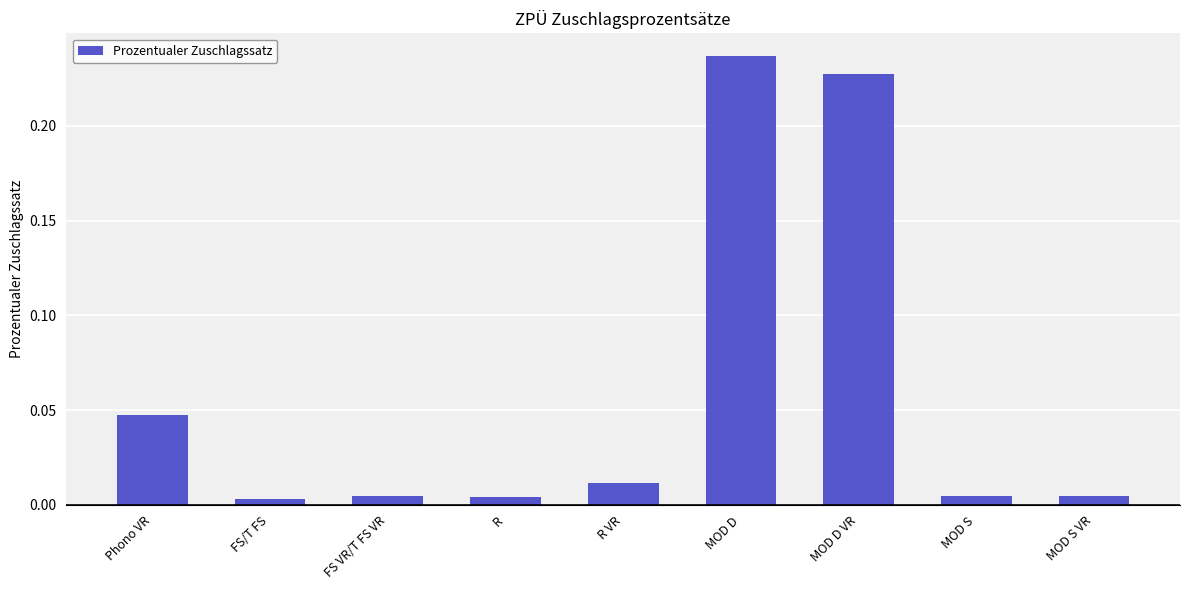

The value at Phono VR is 0.1. True or false?

False